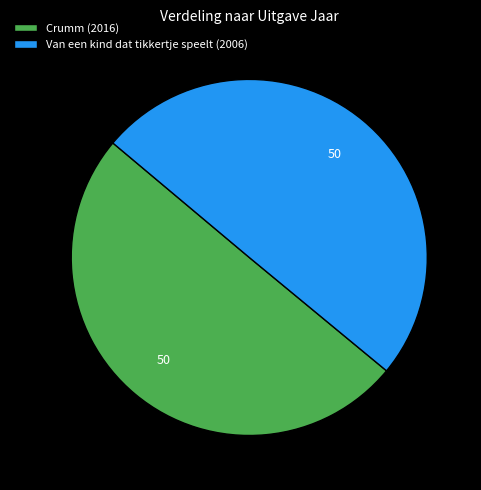

Is it true that Van een kind dat tikkertje speelt (2006) is 50% of the pie?

True